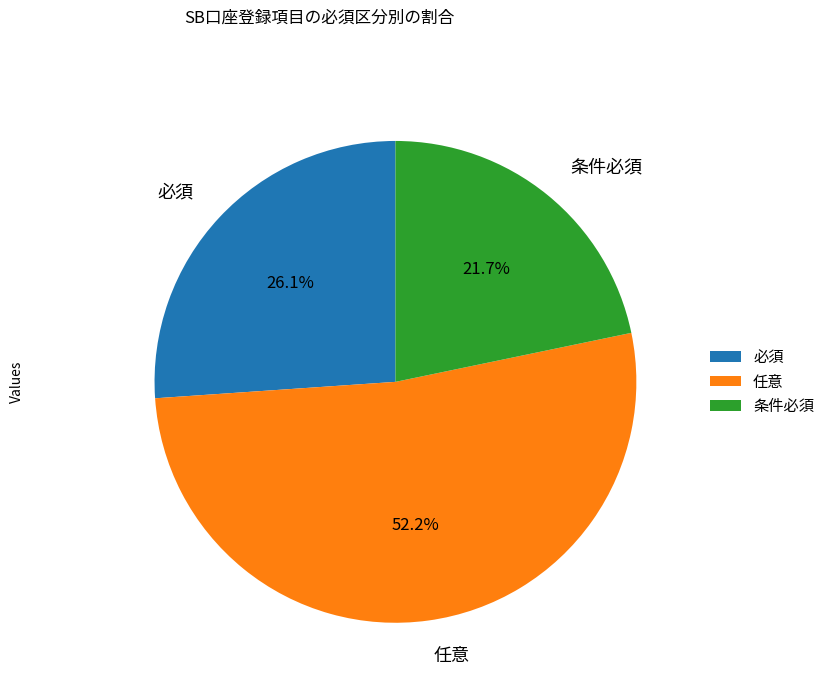

Rank the categories by value from highest to lowest.

任意, 必須, 条件必須